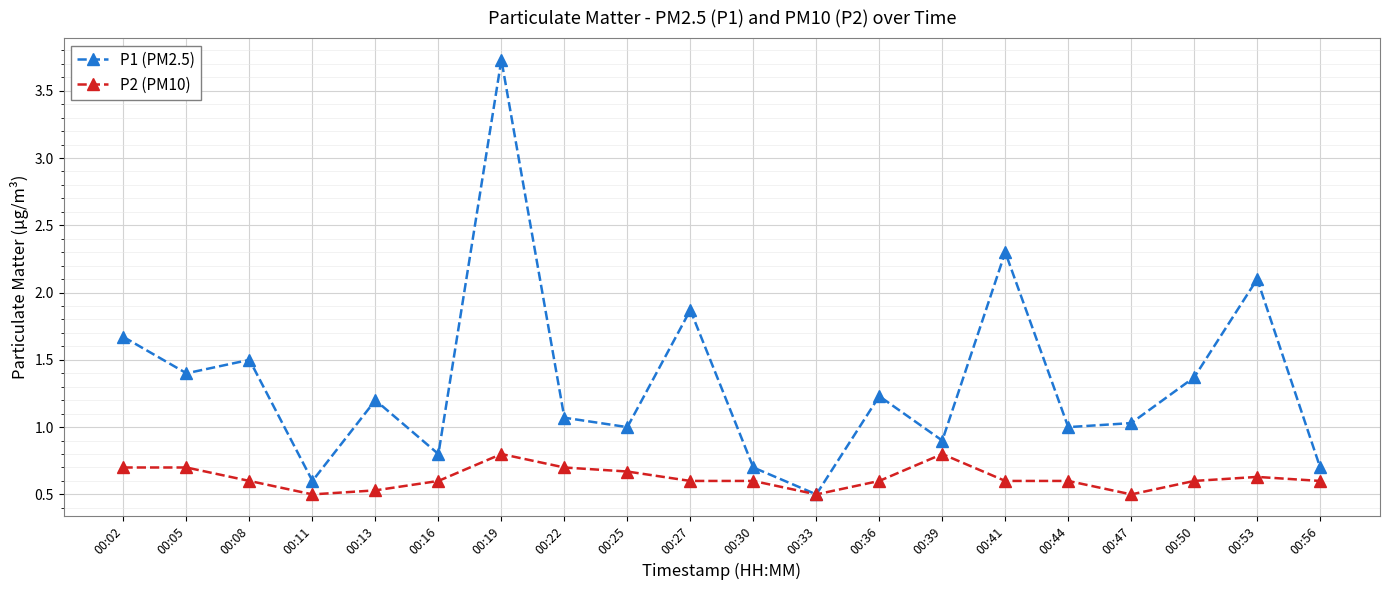

How many categories are shown in the chart?

20